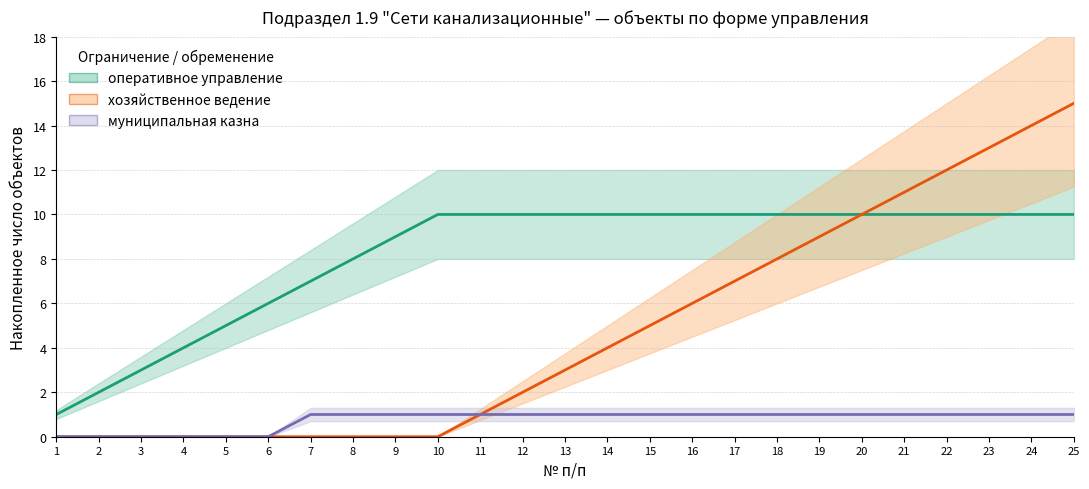

Reading right to left, extract all data points from this chart.

оперативное управление: 10	10	10	10	10	10	10	10	10	10	10	10	10	10	10	10	9	8	7	6	5	4	3	2	1
хозяйственное ведение: 15	14	13	12	11	10	9	8	7	6	5	4	3	2	1	0	0	0	0	0	0	0	0	0	0
муниципальная казна: 1	1	1	1	1	1	1	1	1	1	1	1	1	1	1	1	1	1	1	0	0	0	0	0	0